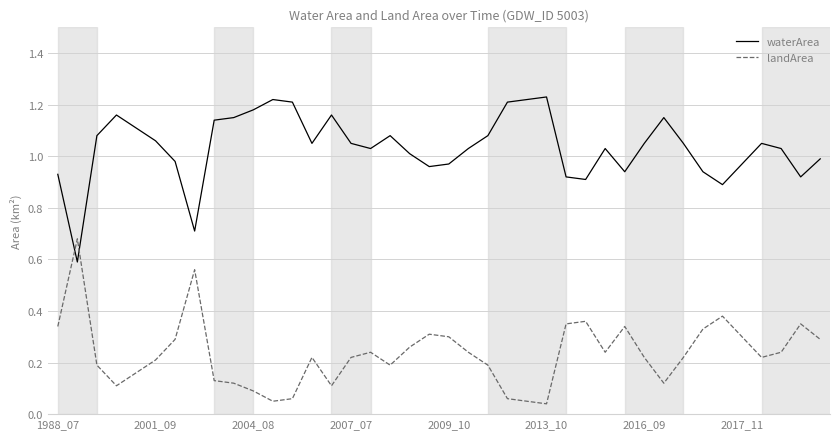

Which series ends up on top after the final intersection of waterArea and landArea?

waterArea